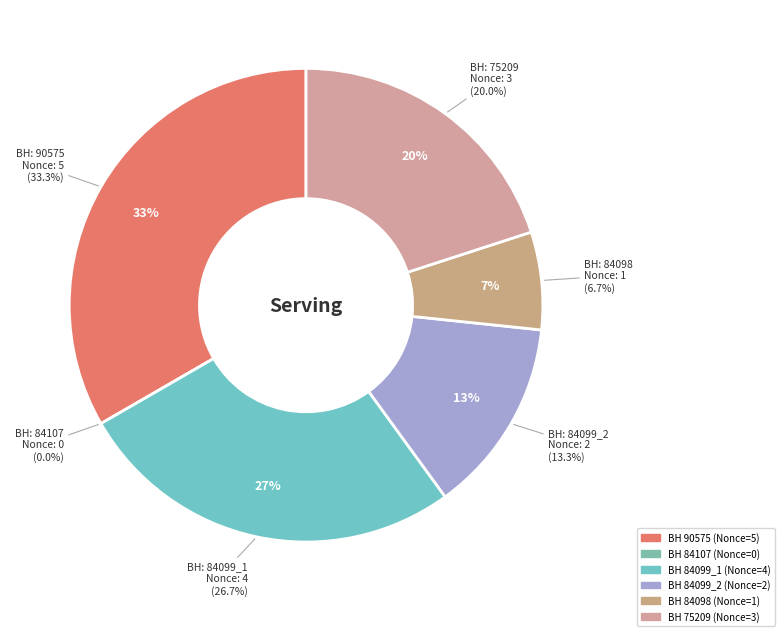

The 84099_2 slice represents 13% of the pie. True or false?

True